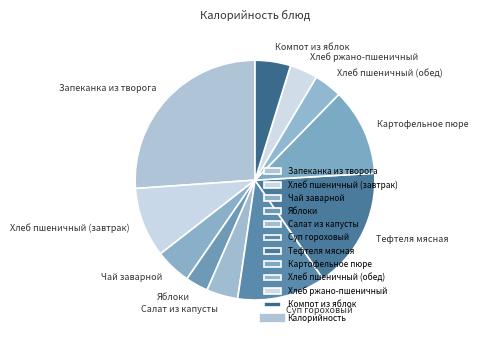

Is it true that Запеканка из творога is 41% of the pie?

False